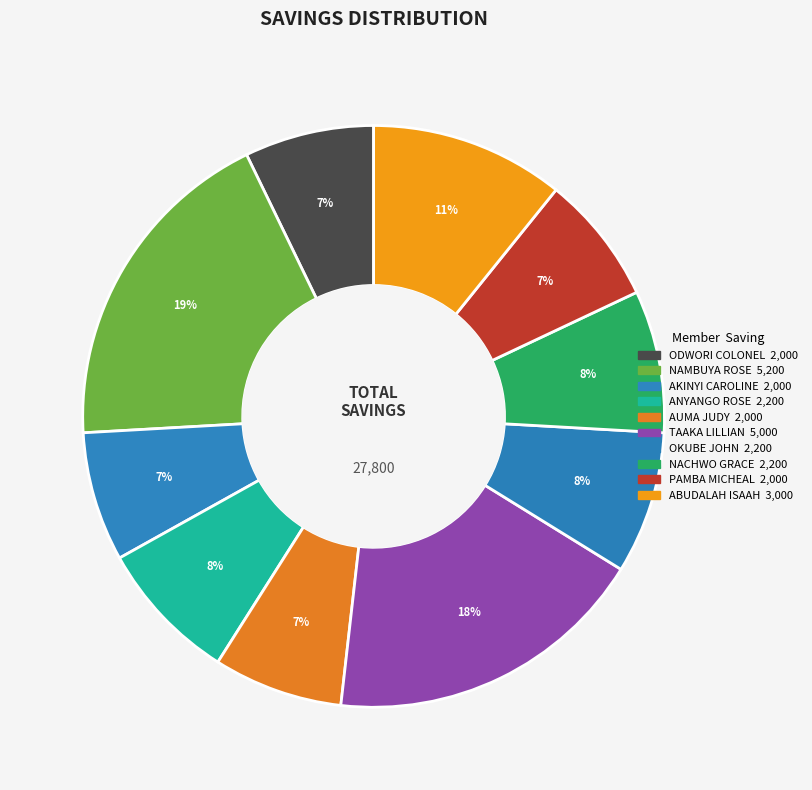

Does TAAKA LILLIAN account for over 50% of the chart?

No